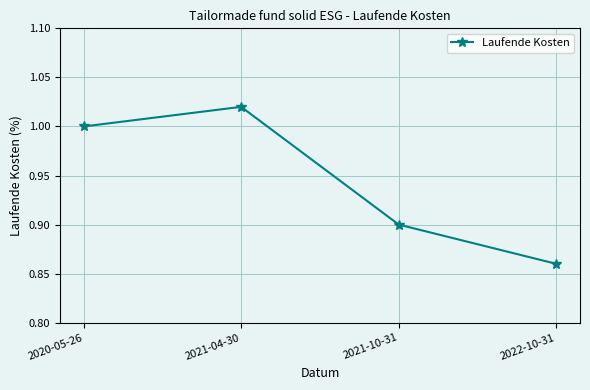

List the labels in order of value, largest first.

2021-04-30, 2020-05-26, 2021-10-31, 2022-10-31